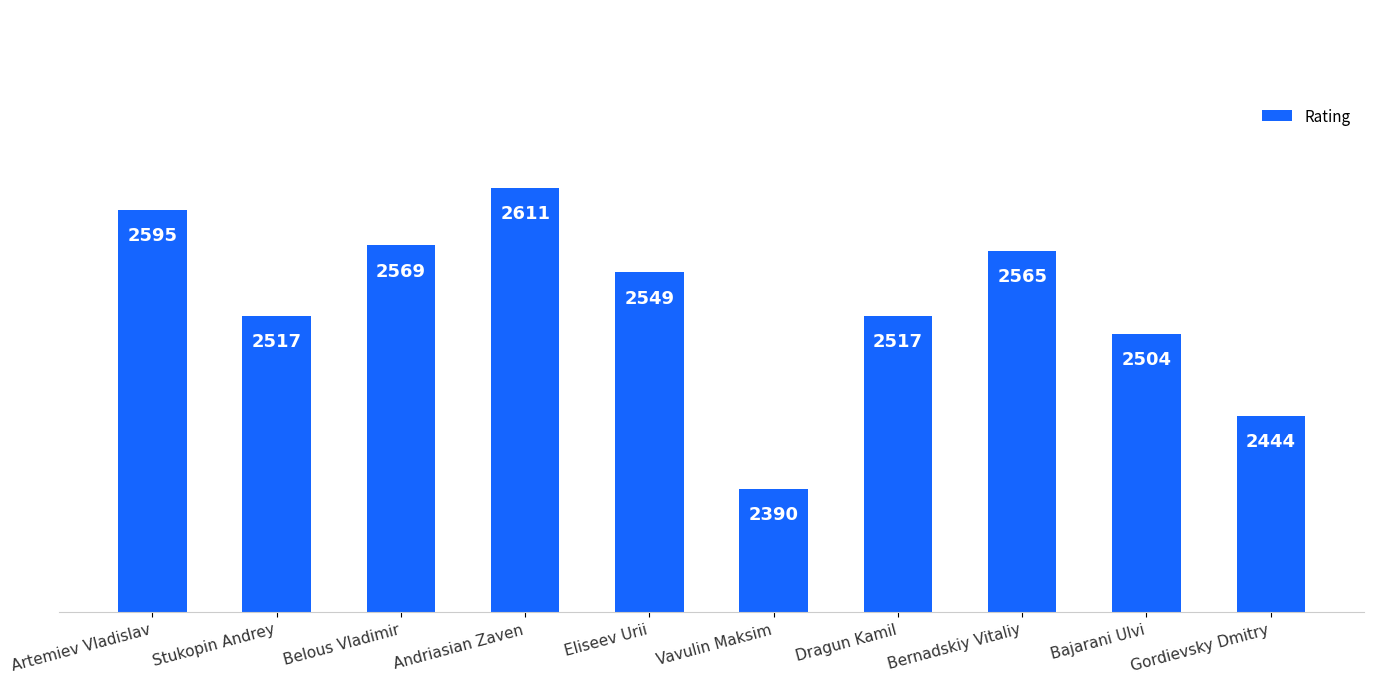

Approximately how many times larger is the value at Artemiev Vladislav compared to Bernadskiy Vitaliy?

1.0